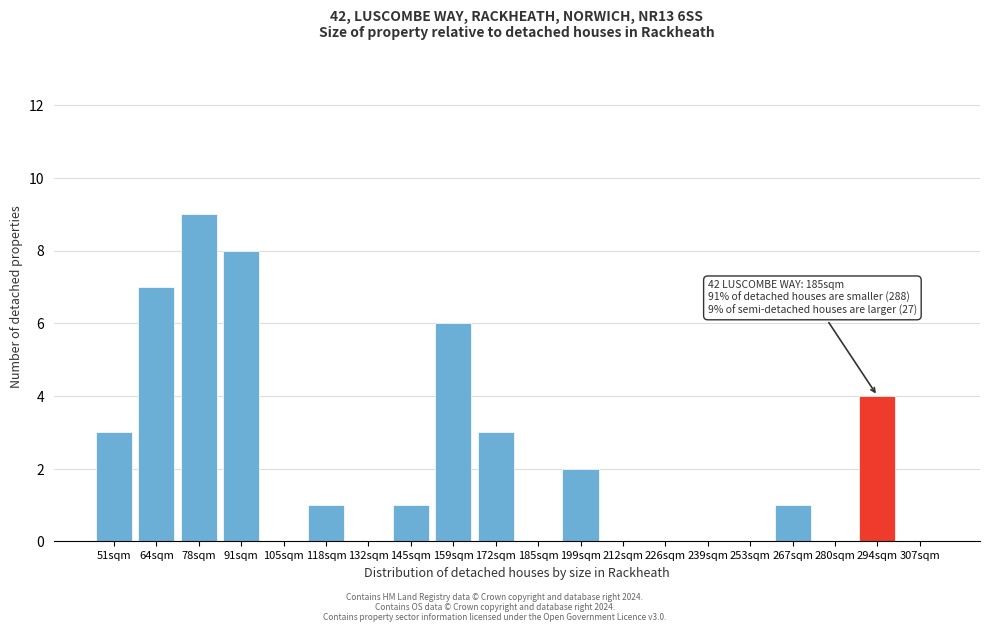

Reading left to right, transcribe all the data shown in this chart.

51sqm=3	64sqm=7	78sqm=9	91sqm=8	105sqm=0	118sqm=1	132sqm=0	145sqm=1	159sqm=6	172sqm=3	185sqm=0	199sqm=2	212sqm=0	226sqm=0	239sqm=0	253sqm=0	267sqm=1	280sqm=0	294sqm=4	307sqm=0